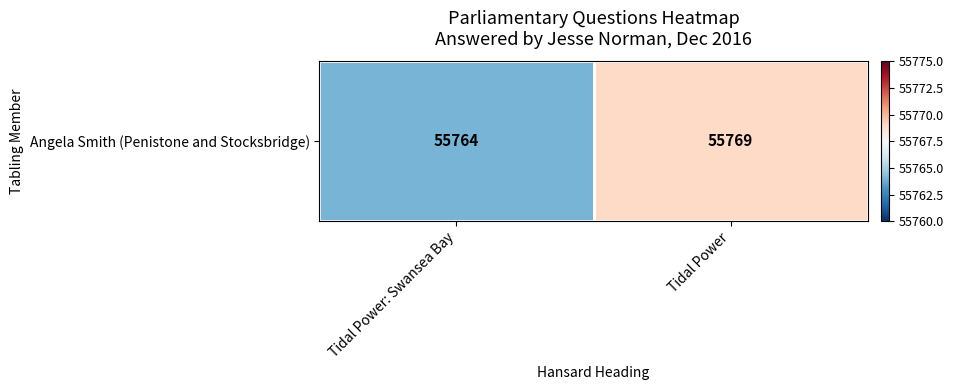

Rank the categories by value from highest to lowest.

Tidal Power, Tidal Power: Swansea Bay